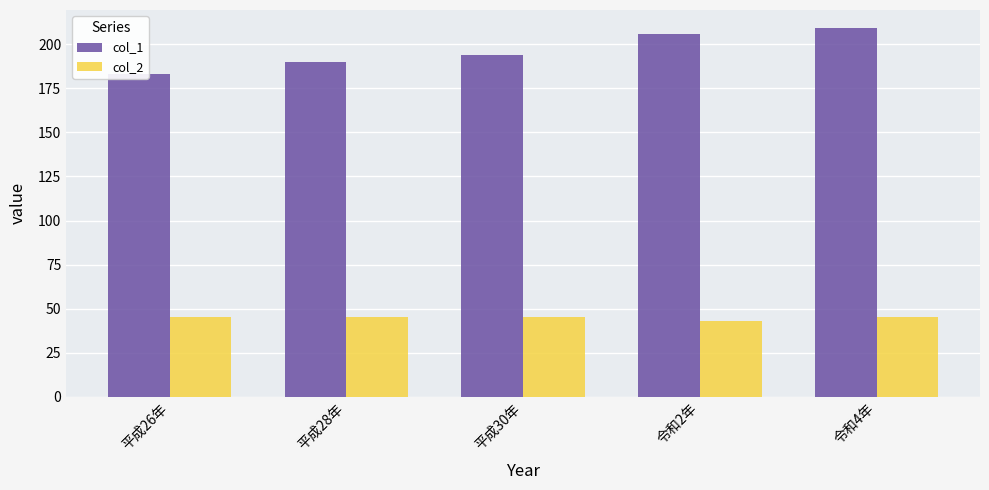

Is the value of col_1 at 平成28年 greater than the value of col_2 at 平成26年?

Yes